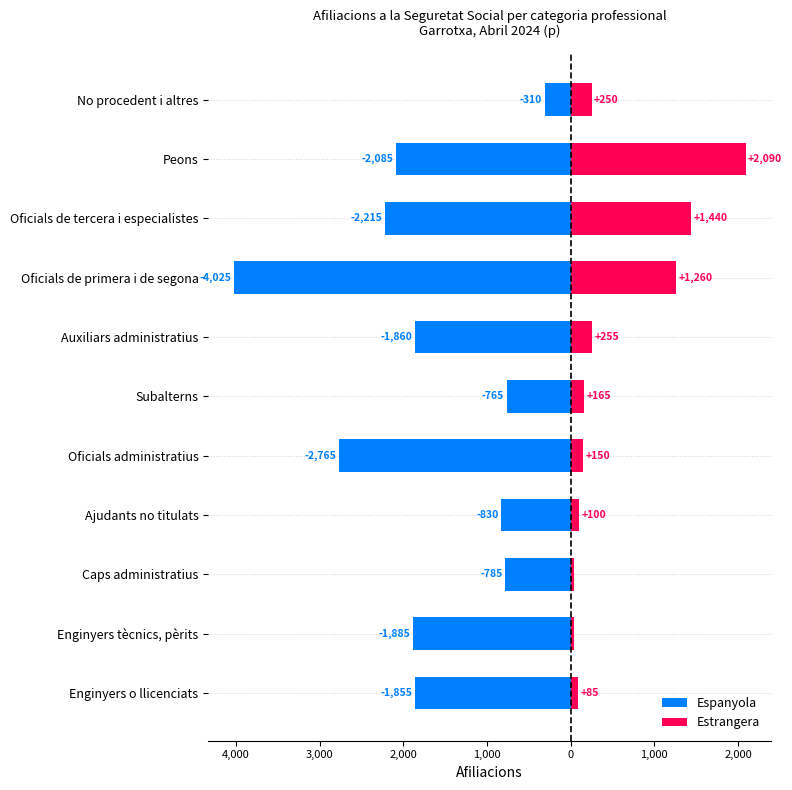

What is the spread (max minus min) of values at Oficials administratius?

2915